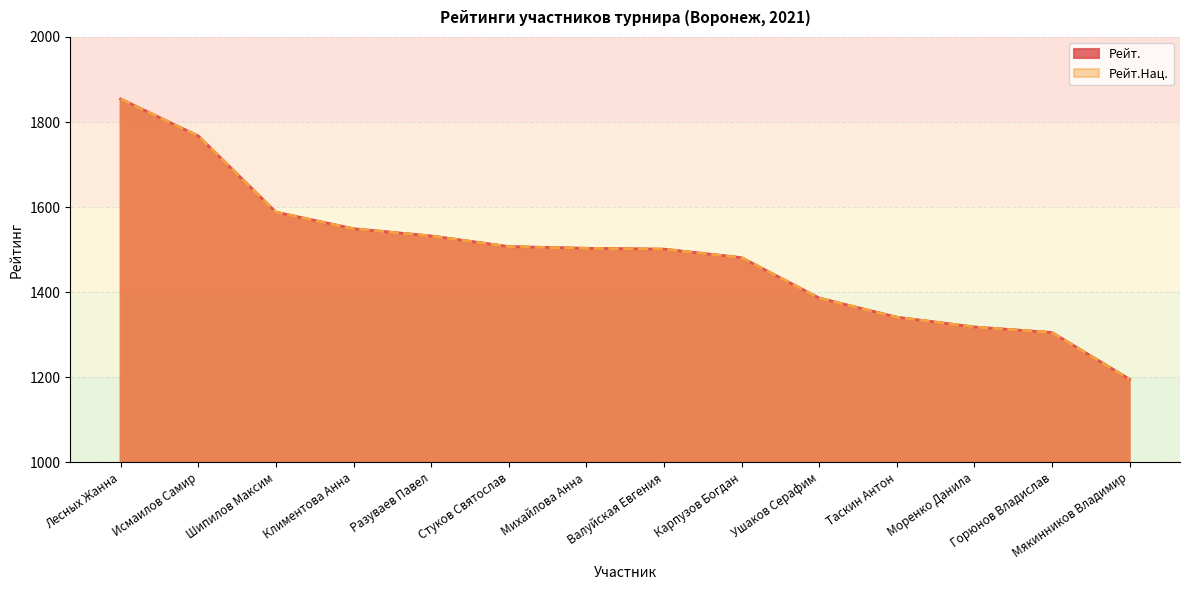

How many categories are shown in the chart?

14